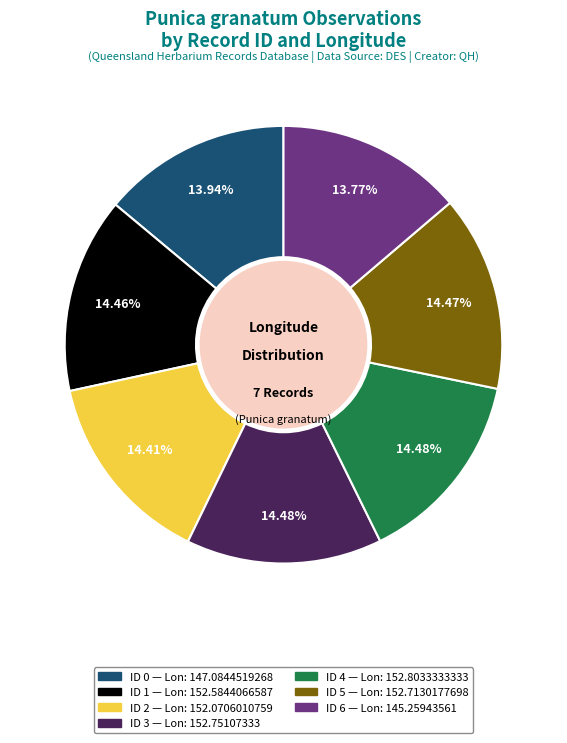

Does any single category account for the majority?

No